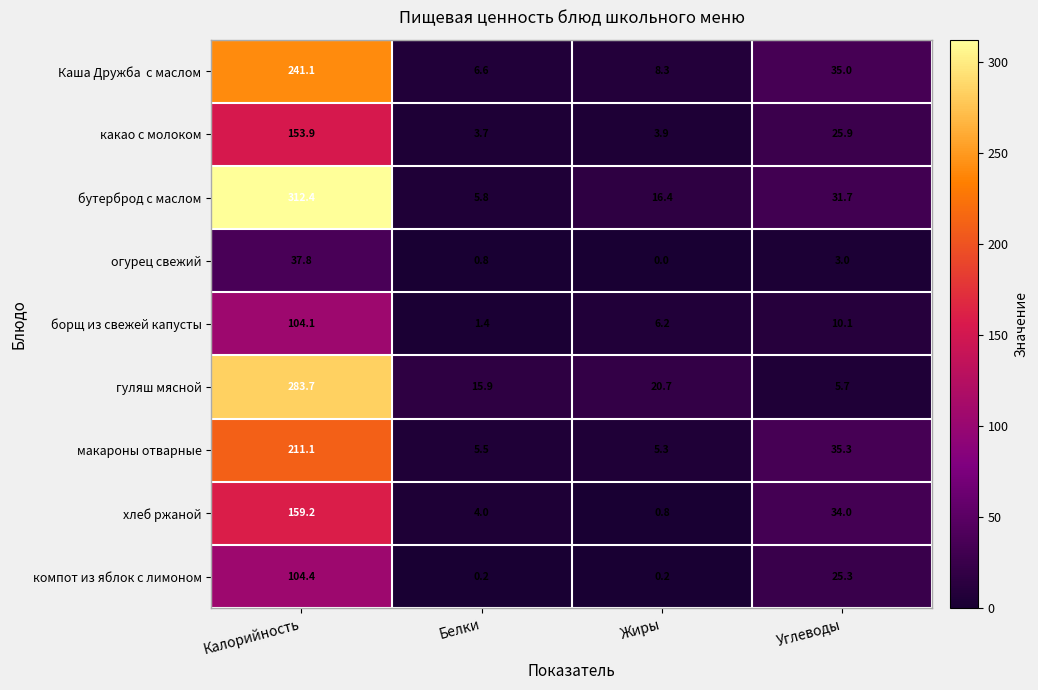

Which series changed the most between Калорийность and Жиры?

бутерброд с маслом